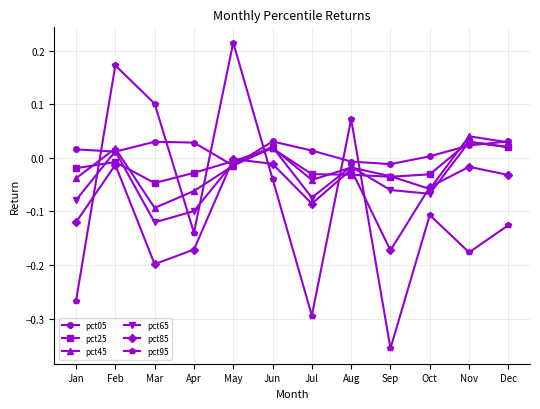

At which label is pct85 closest to 0?

May